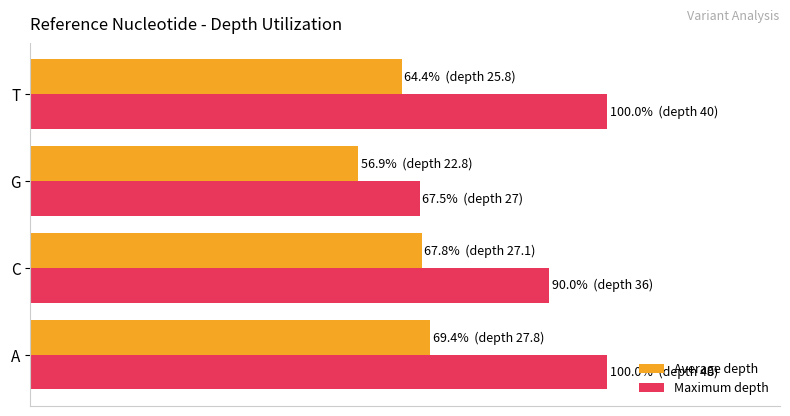

What are all the series names shown in the legend?

Average depth, Maximum depth